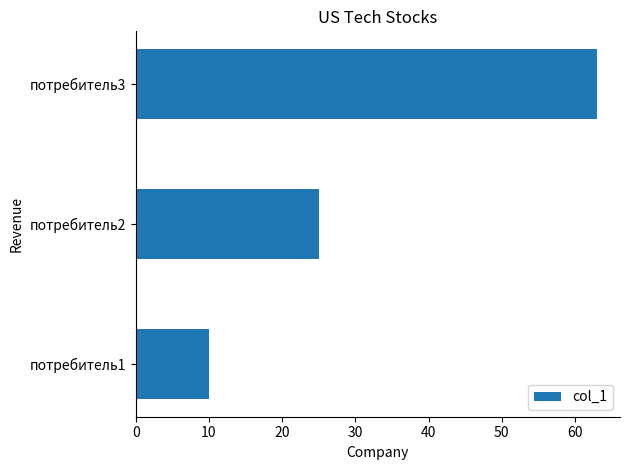

At which category does the chart reach its peak across all series?

потребитель3